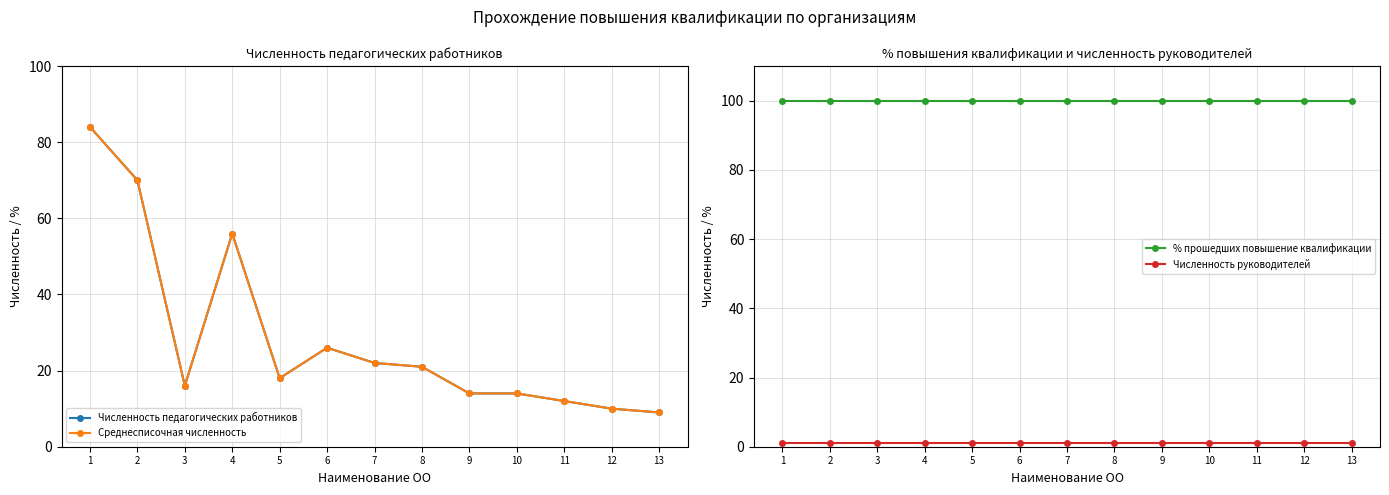

Where does the Среднесписочная численность series first go above 18?

1